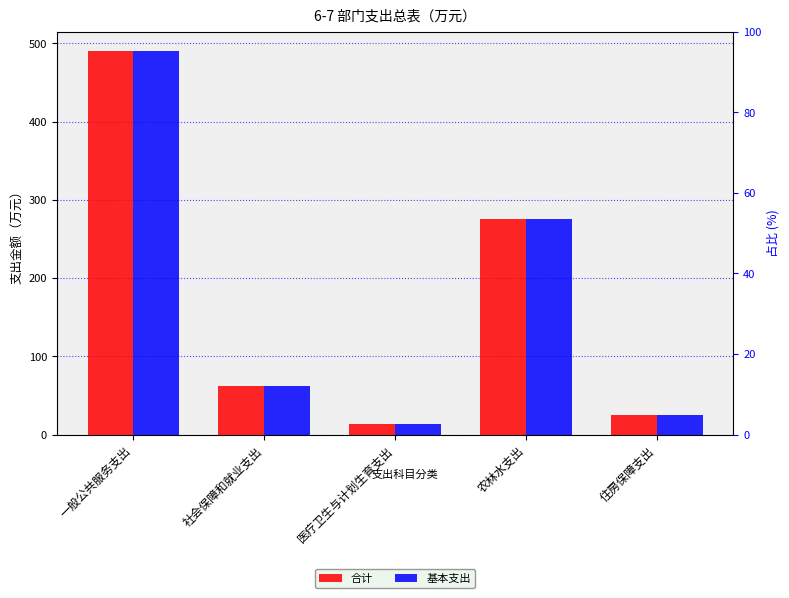

Does the chart contain stacked bars?

No